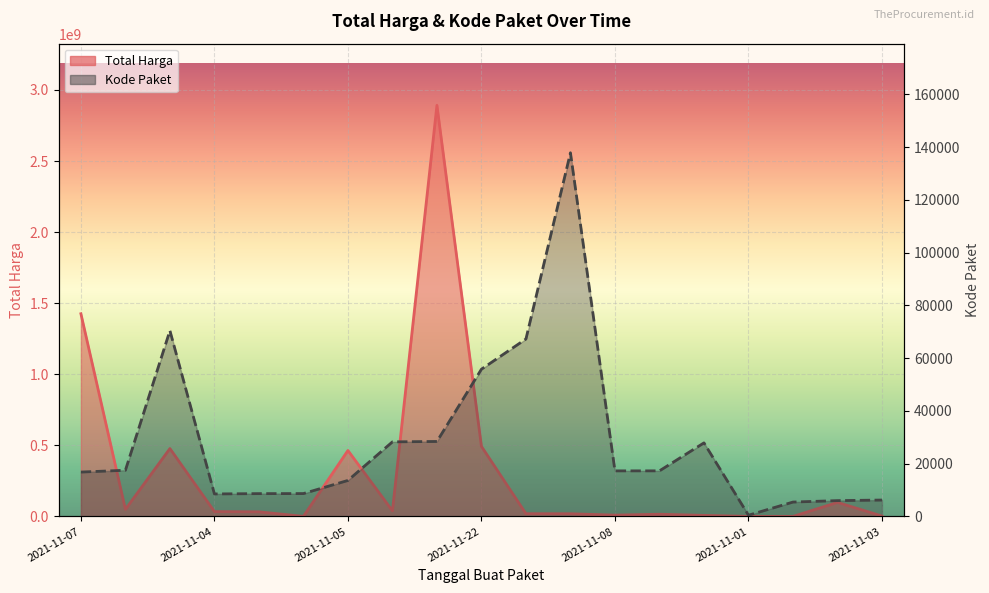

Which series has the widest spread of values?

Total Harga